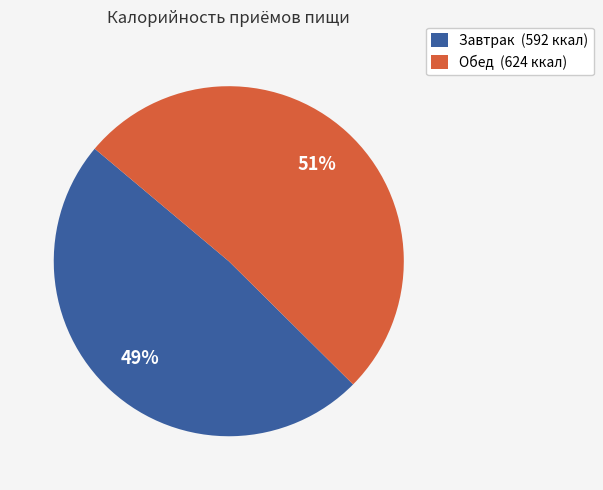

True or false: Обед accounts for 40% of the total.

False